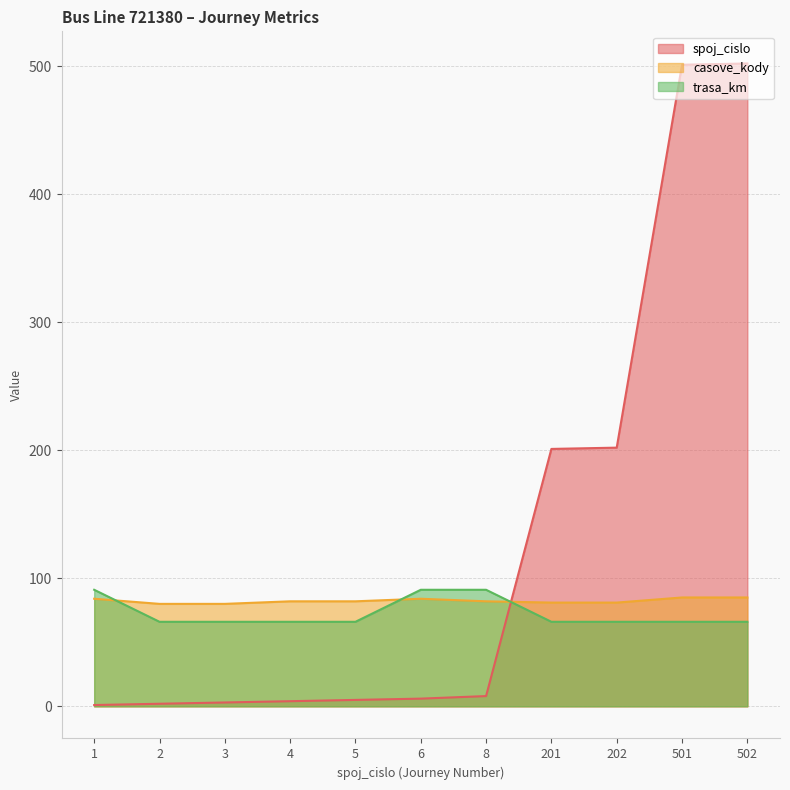

How many times do casove_kody and trasa_km cross each other?

3